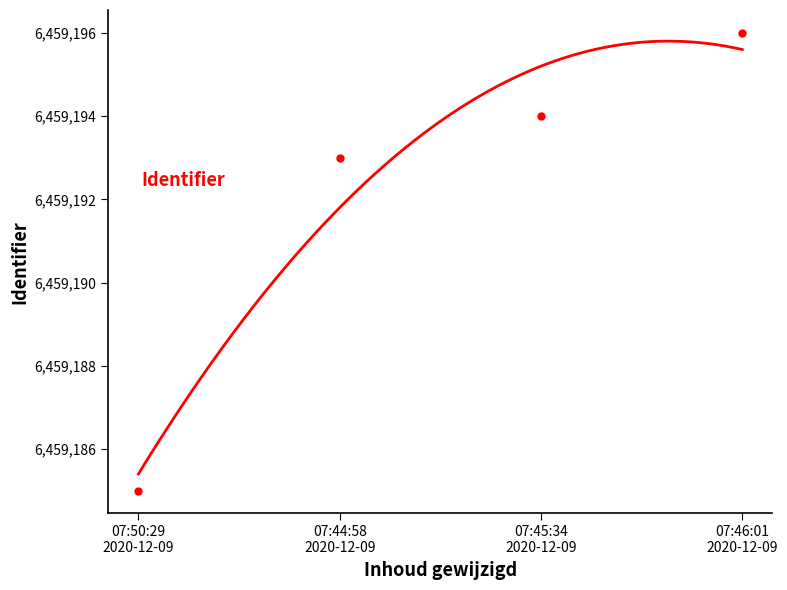

Which label corresponds to the smallest value in the chart?

07:50:29 2020-12-09